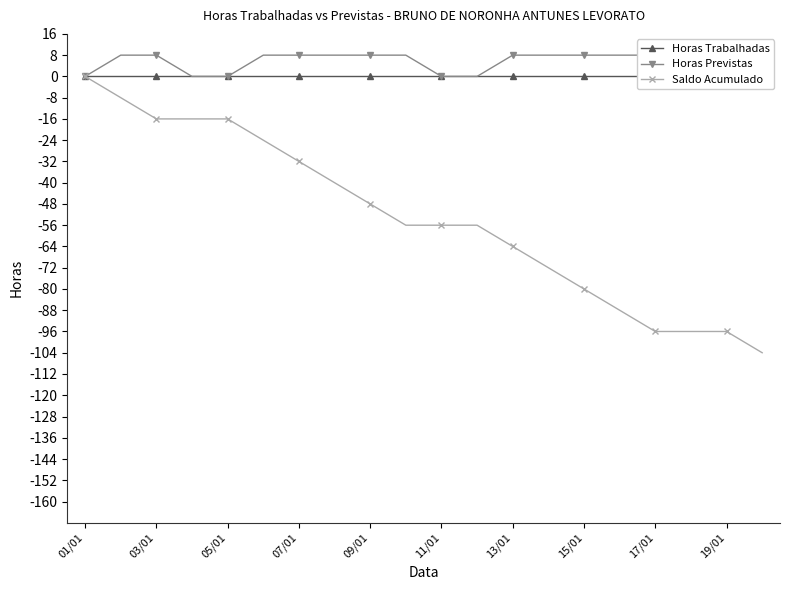

What is the minimum value for Saldo Acumulado?

-104